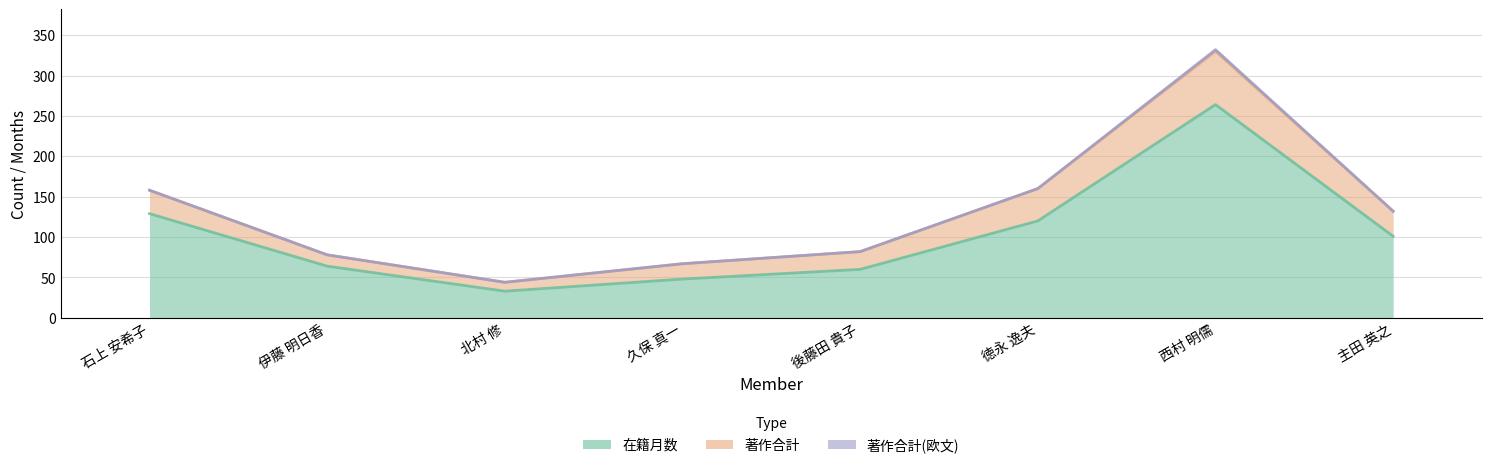

At how many categories does at least one series exceed 215?

1